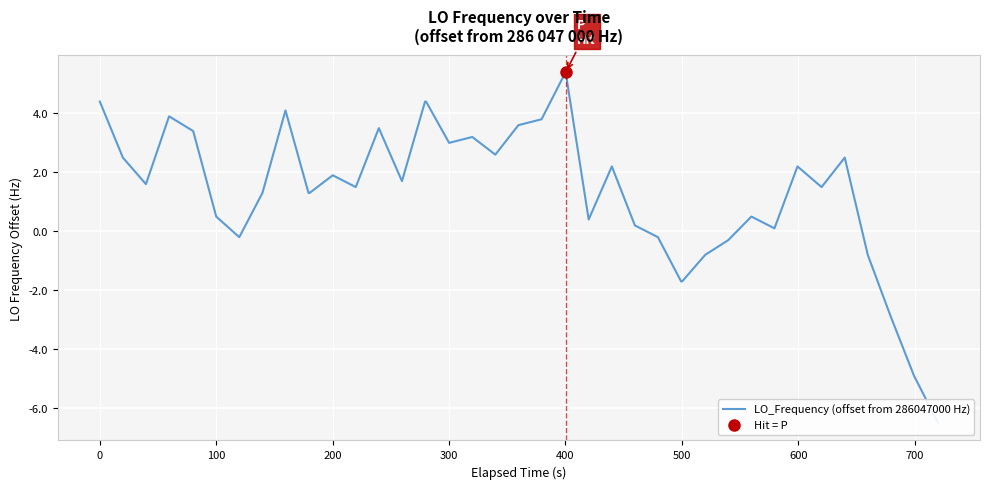

What is the minimum value shown in the chart?

-6.5